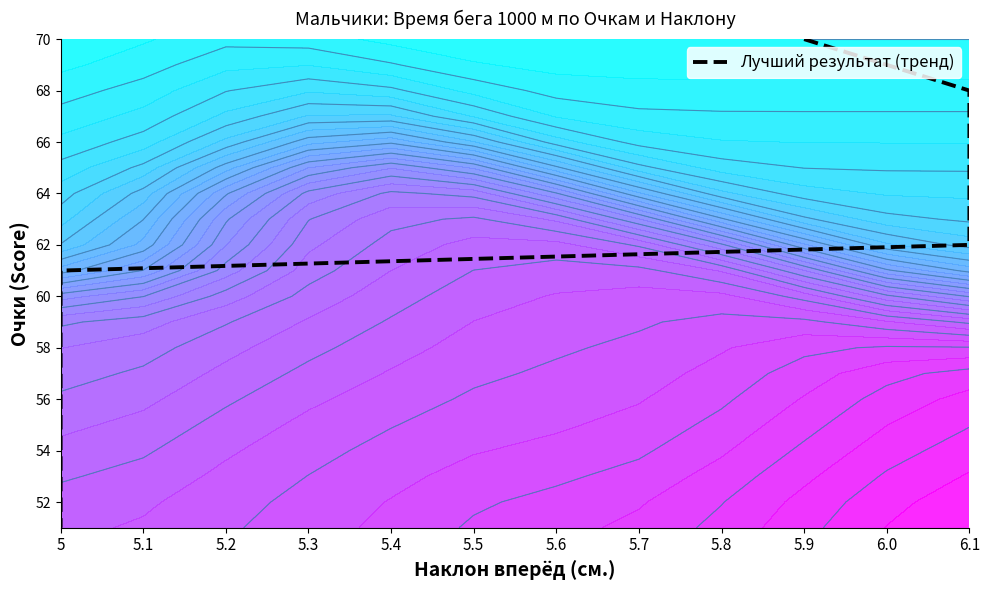

What is the sum of all values?

1210